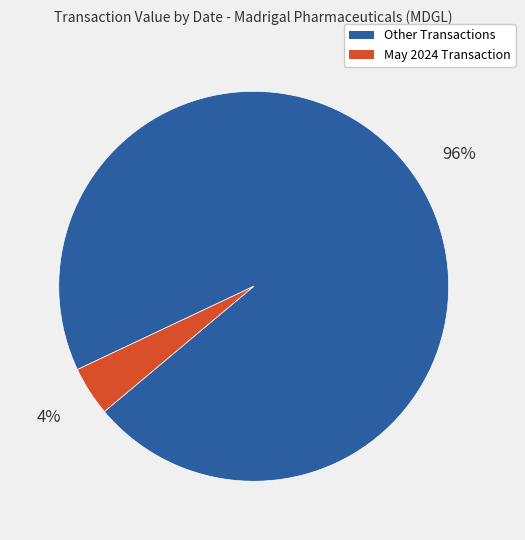

True or false: Other Transactions accounts for 96% of the total.

True